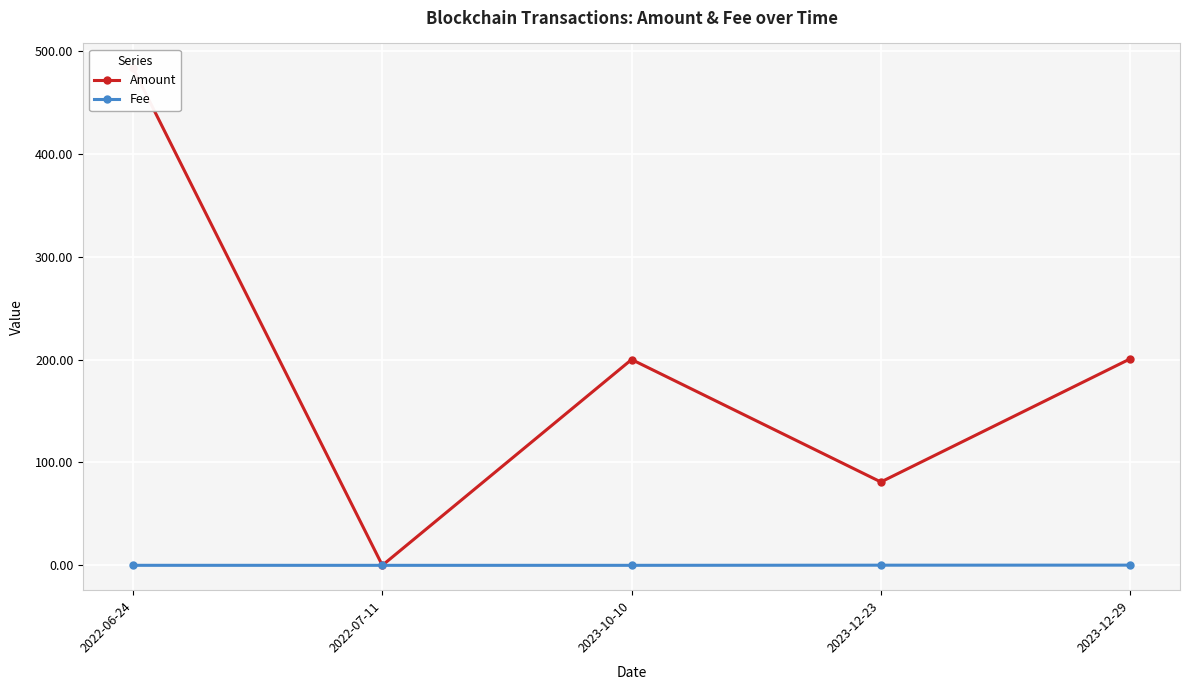

What are all the series names shown in the legend?

Amount, Fee